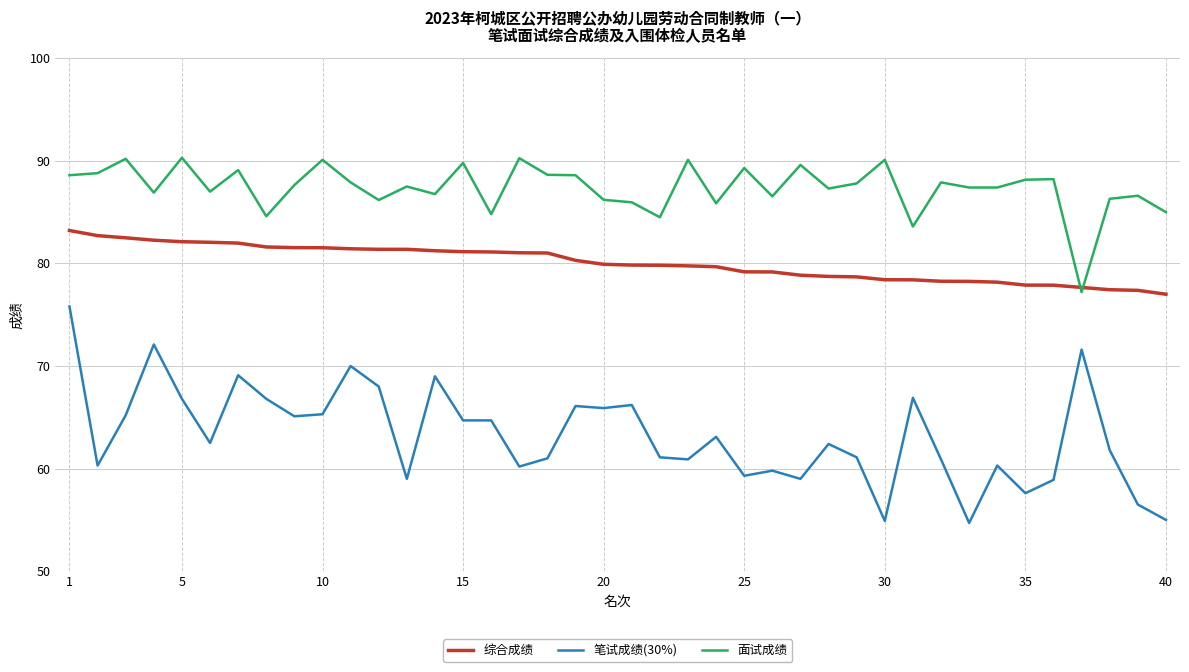

True or false: 笔试成绩(30%) and 综合成绩 cross at least once.

False